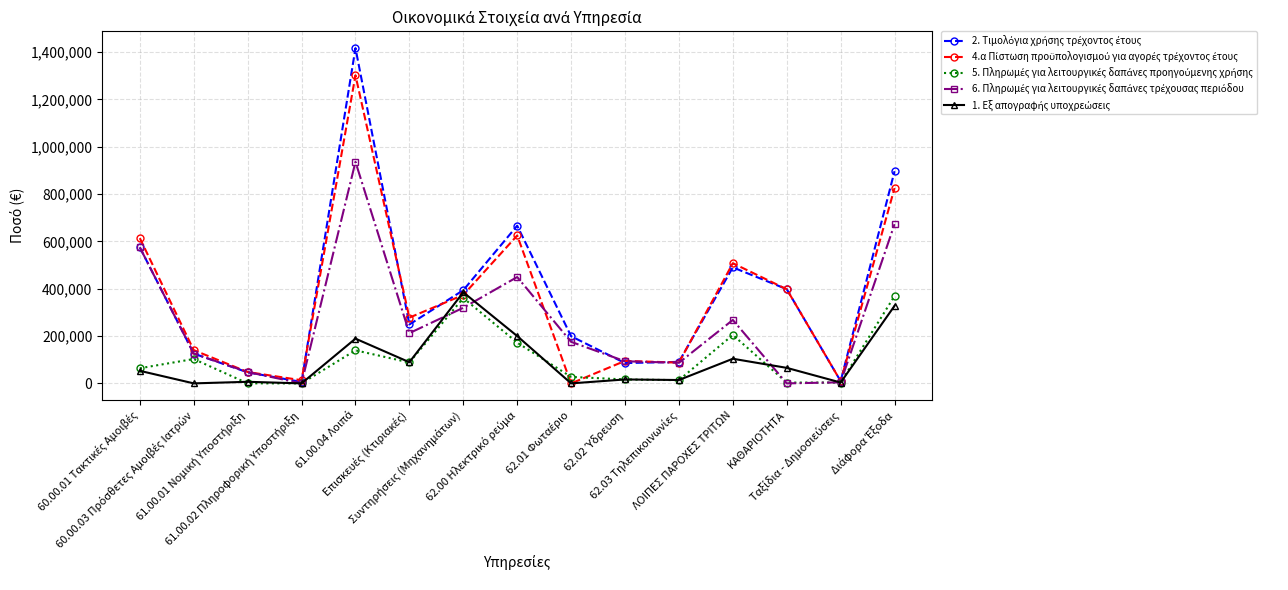

Count the number of data series in this chart.

5